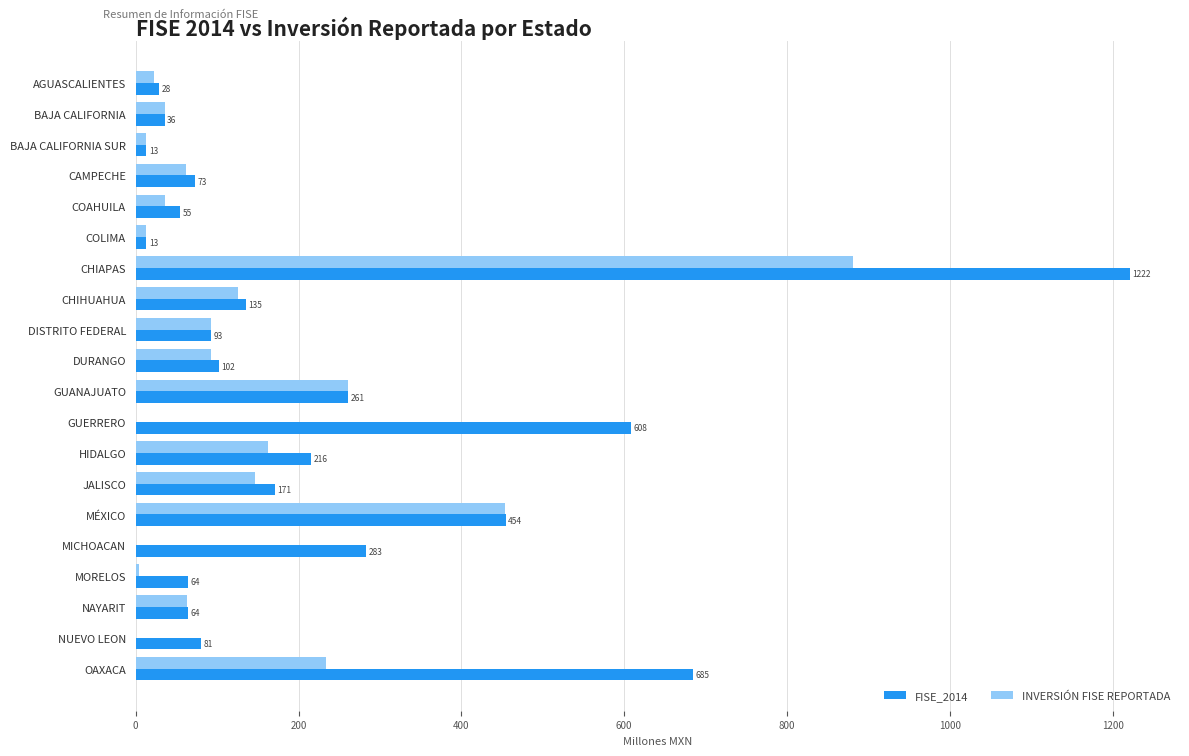

Which series changed the most between CHIAPAS and GUERRERO?

INVERSIÓN FISE REPORTADA